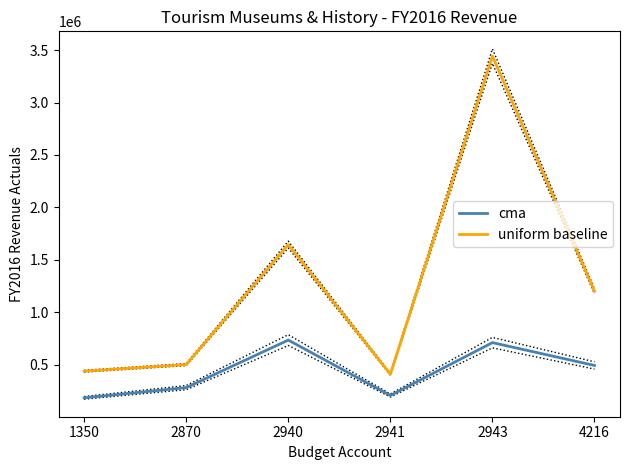

True or false: uniform baseline and cma intersect in this chart.

False